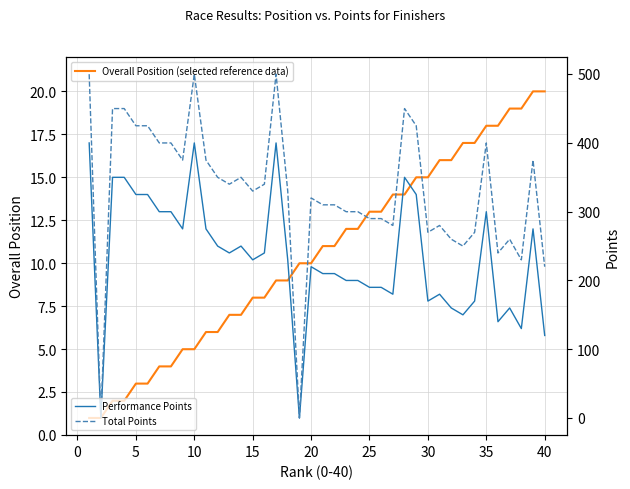

The Overall Position (selected reference data) series shows 1 at 5. True or false?

False